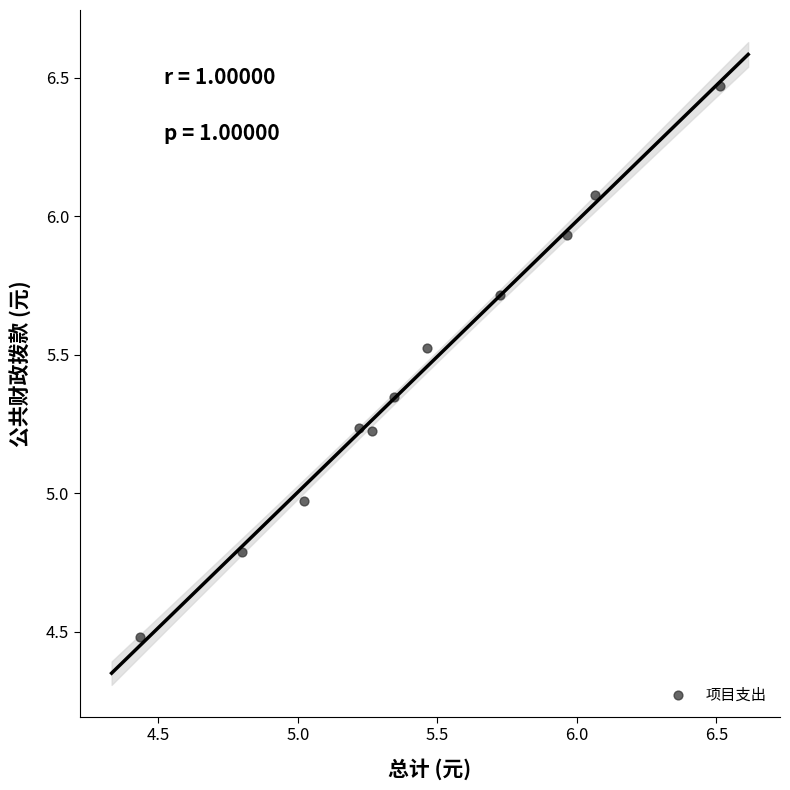

What is the average Y value?

5.4